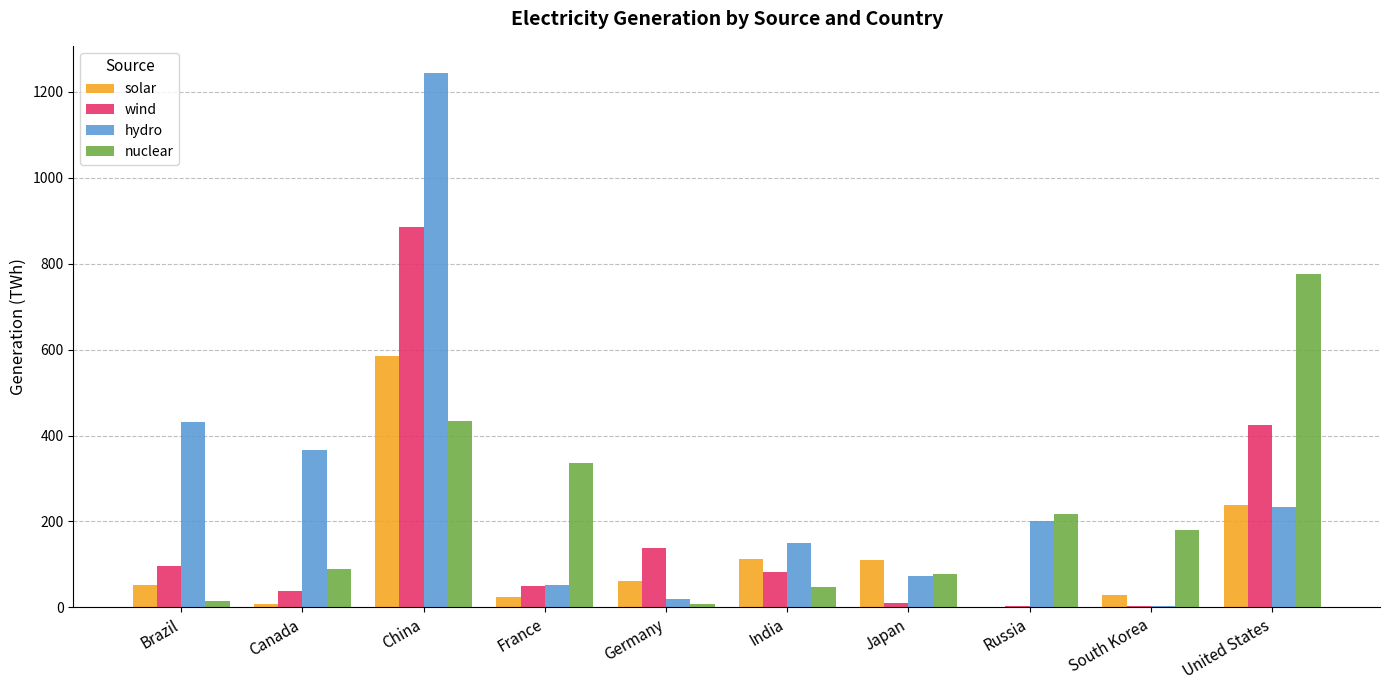

True or false: wind has a value of 95.7 at Brazil.

True